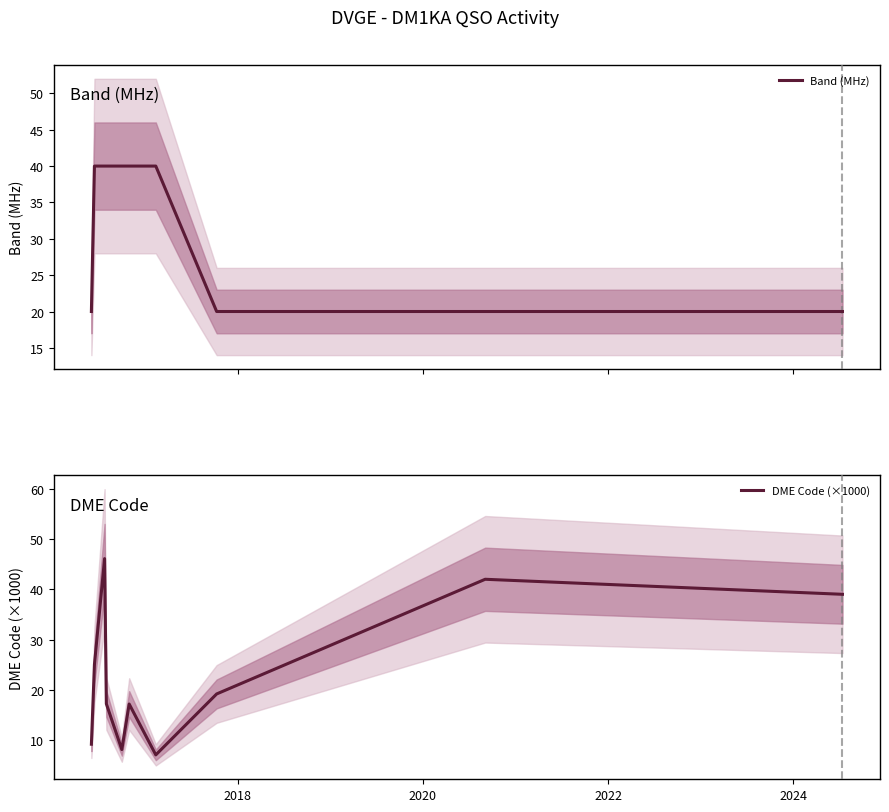

Does the chart have visible grid lines?

No